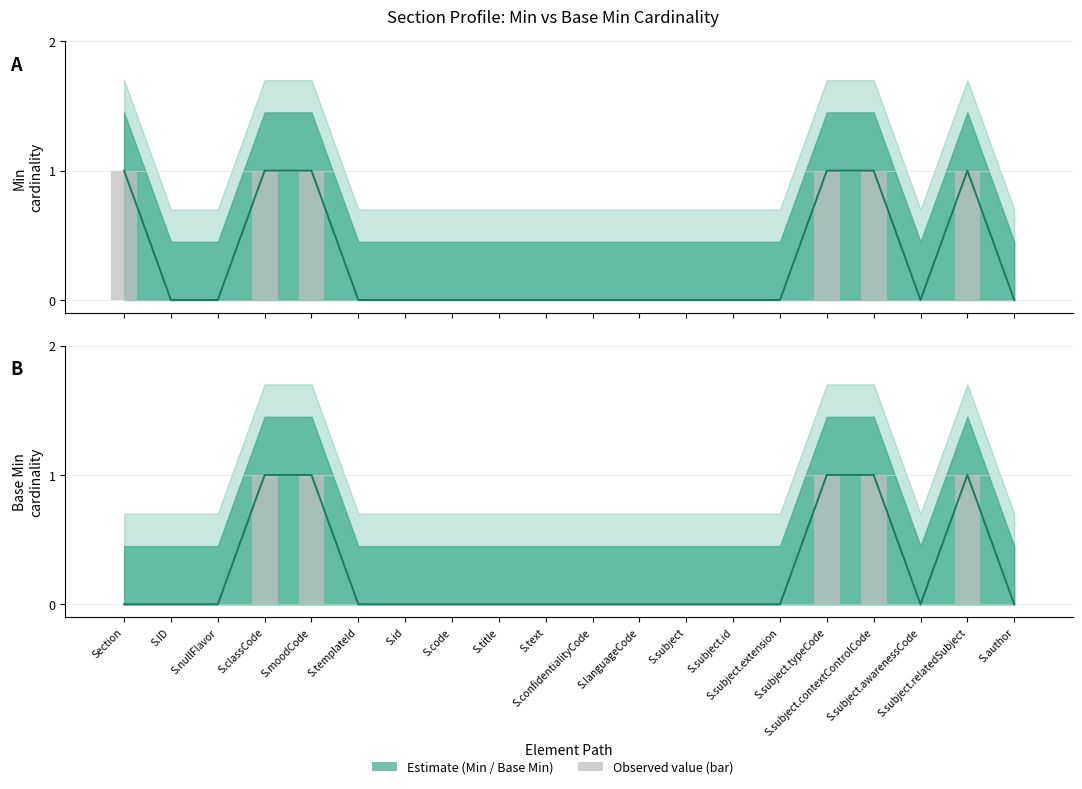

Which series has the widest spread of values?

Min